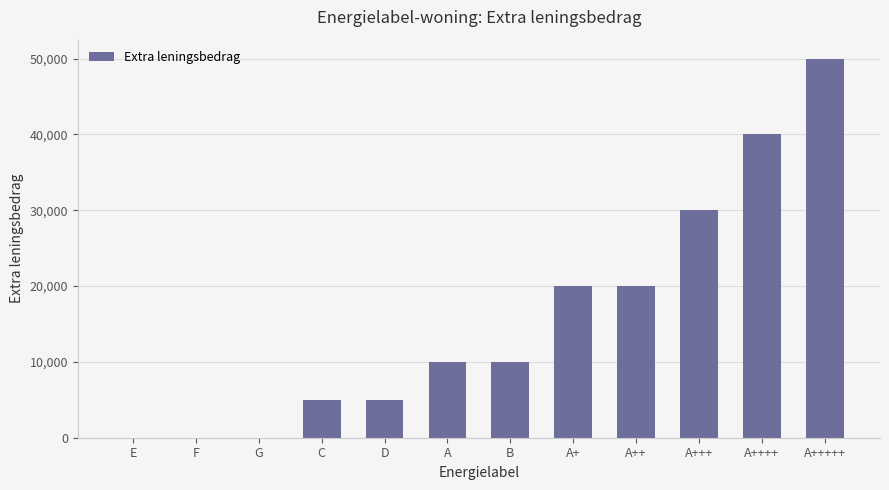

Count the number of categories in the chart.

12